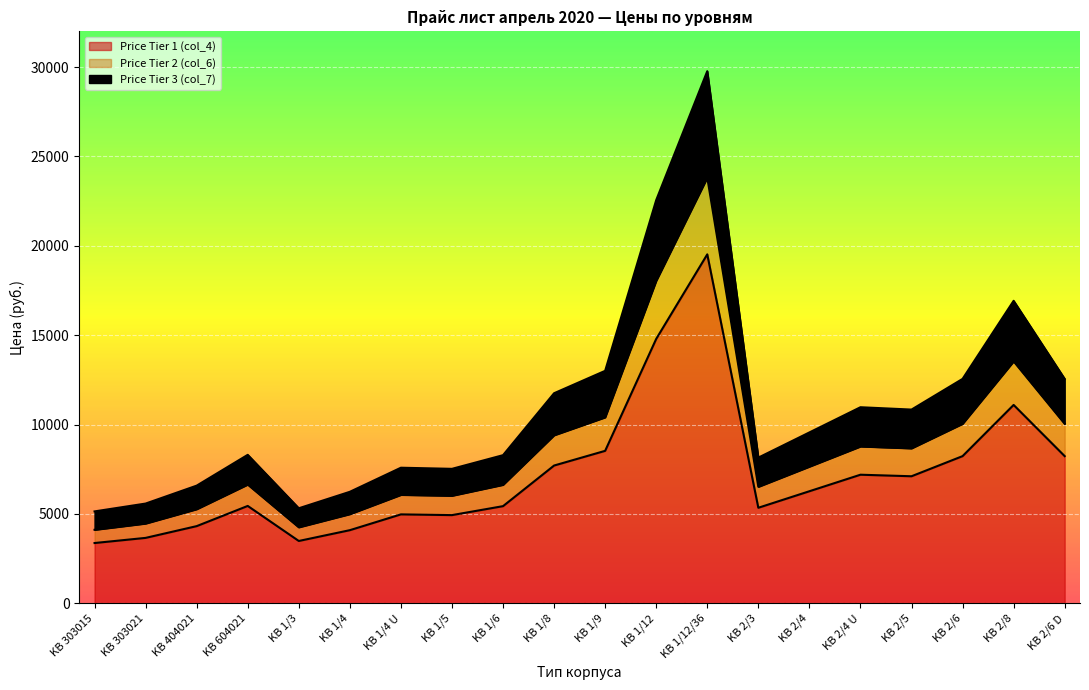

In Price Tier 1 (col_4), how many points are lower than both neighbors (excluding endpoints)?

4